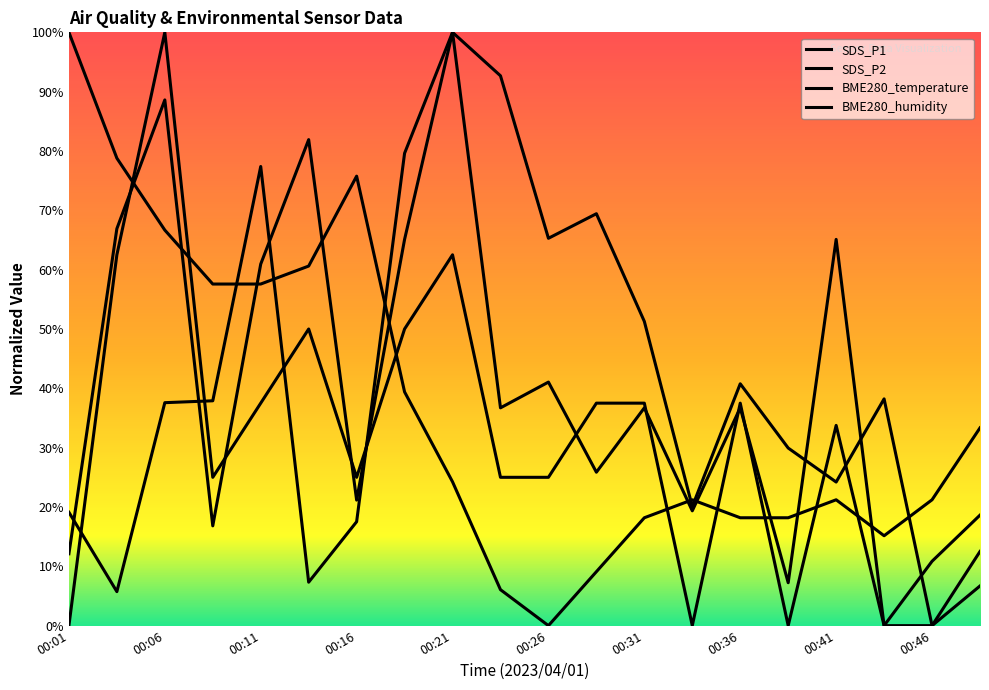

What is the maximum value for SDS_P1?

100.0